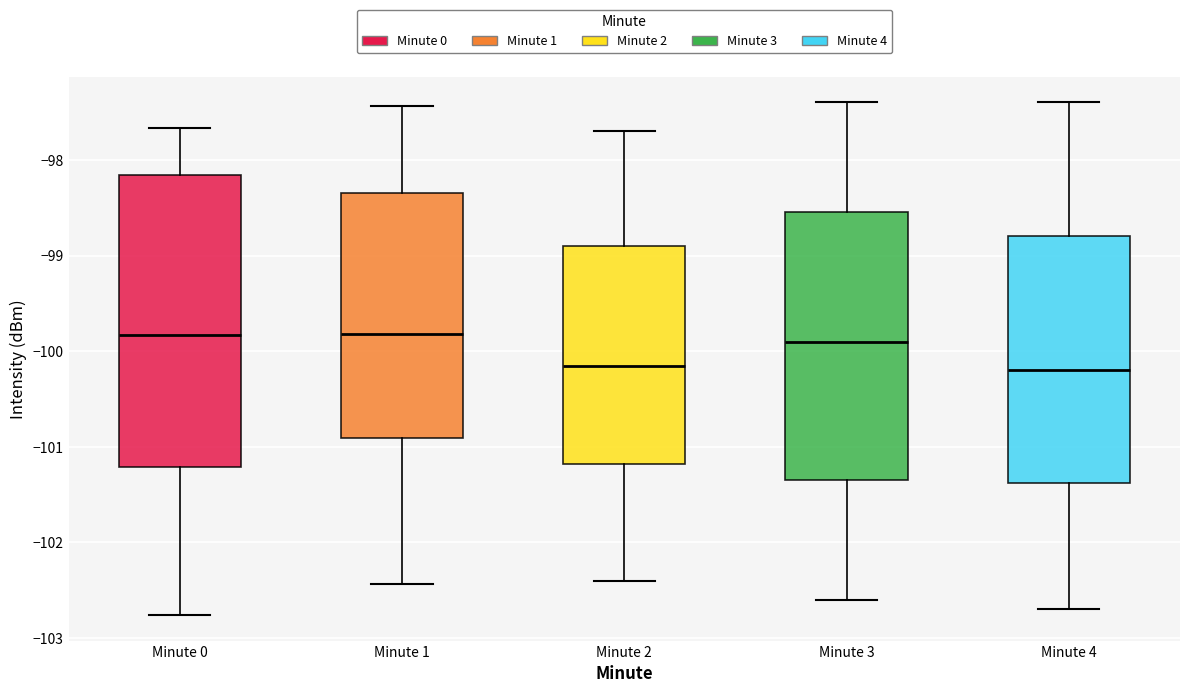

Where does the lower whisker of the box for Minute 3 end on the y-axis? The values are not printed on the chart, so give them approximately, as read against the axis.

-102.6